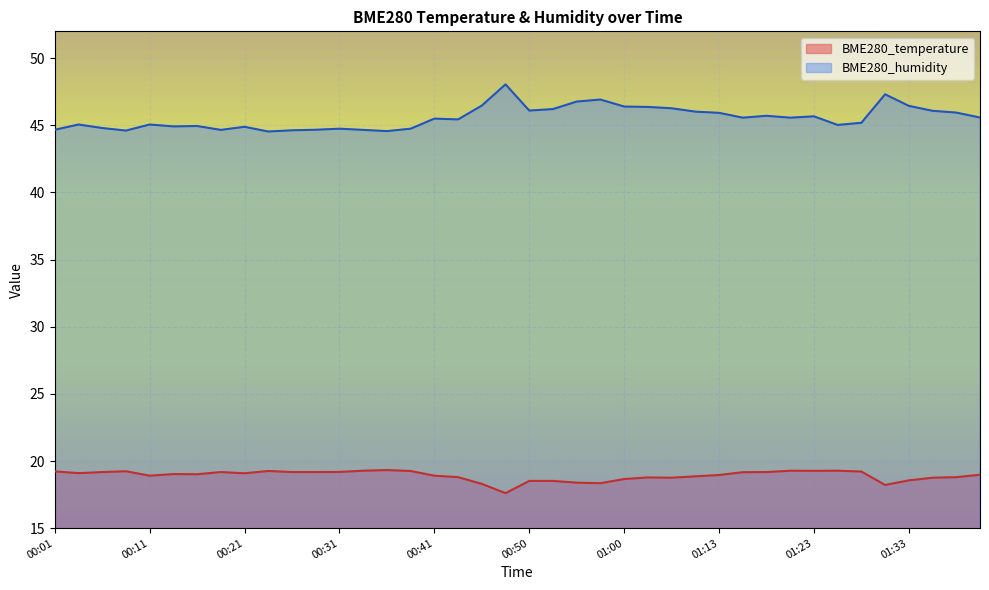

Which series has the widest spread of values?

BME280_humidity